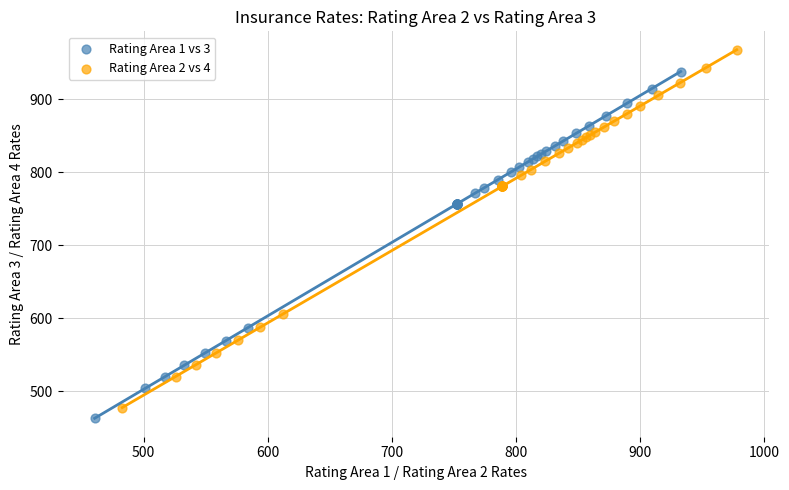

Which series contains the highest Y value?

Rating Area 2 vs 4